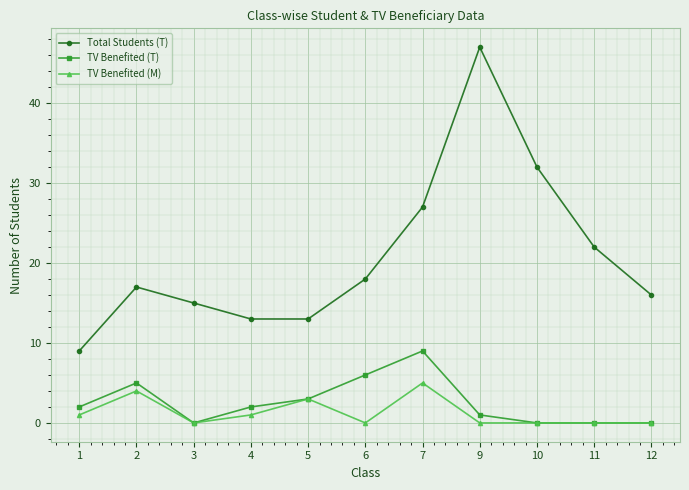

Which series has the largest range (max minus min)?

Total Students (T)